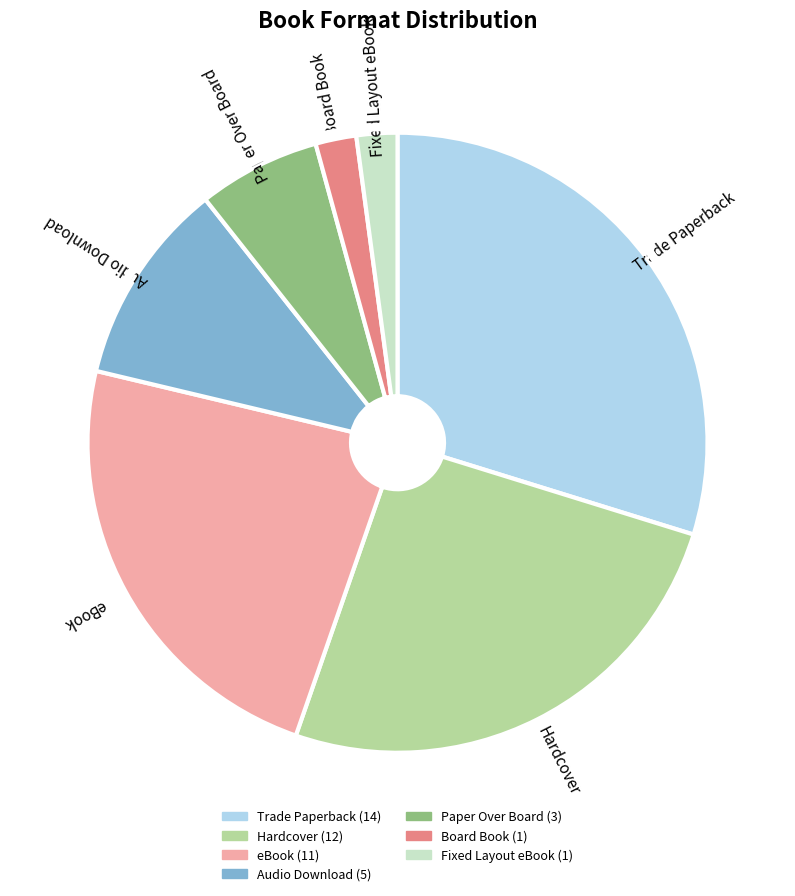

How many slices are in this pie chart?

7